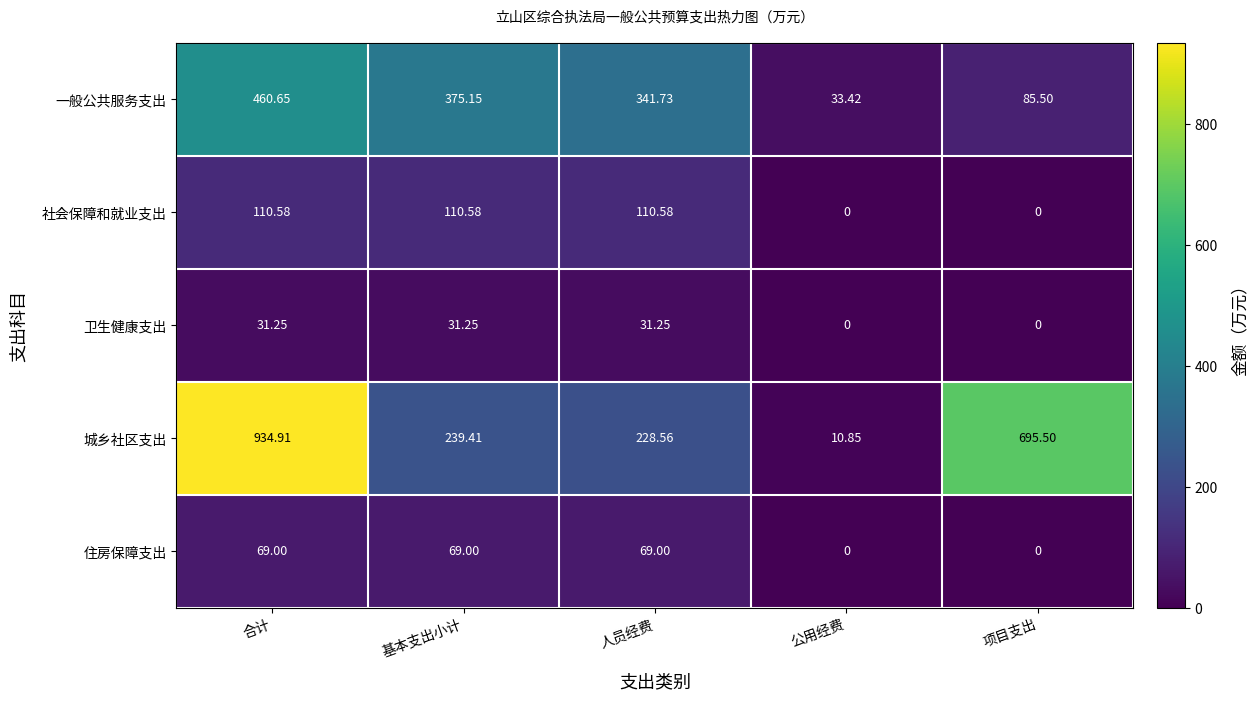

Which series has the largest total across all categories?

城乡社区支出